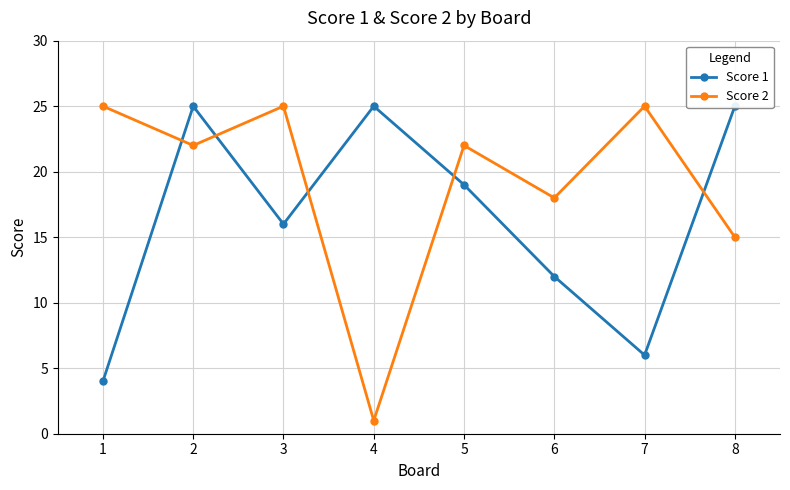

What is the difference between the second highest and second lowest values in the Score 2 series?

10